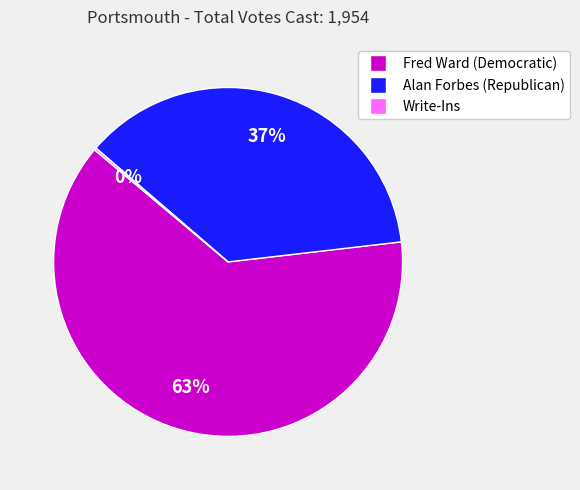

To the nearest percent, what is the average slice percentage?

33%